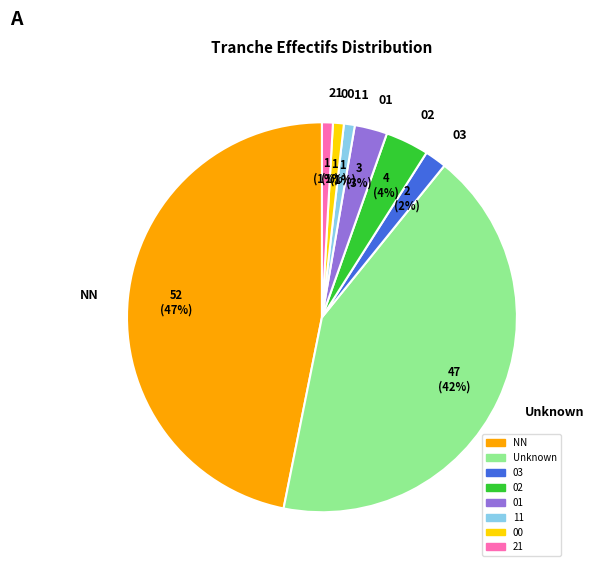

The 21 slice represents 11% of the pie. True or false?

False